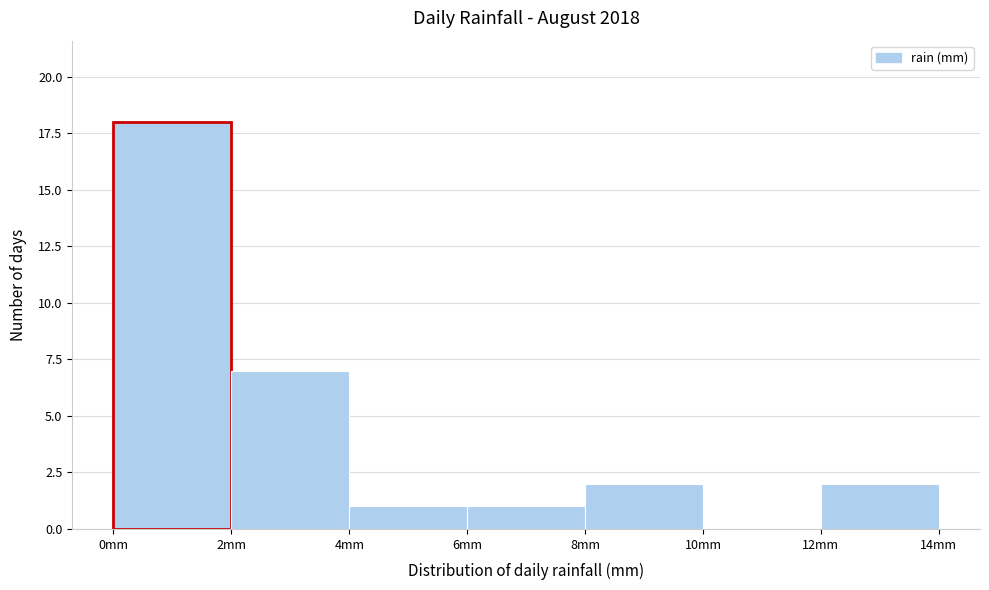

Reading left to right, list every bar in this chart as the range it spans on the x-axis followed by its height. The values are not printed on the chart, so give them approximately, as read against the axis.

0 to 2: 18
2 to 4: 7
4 to 6: 1
6 to 8: 1
8 to 10: 2
10 to 12: 0
12 to 14: 2